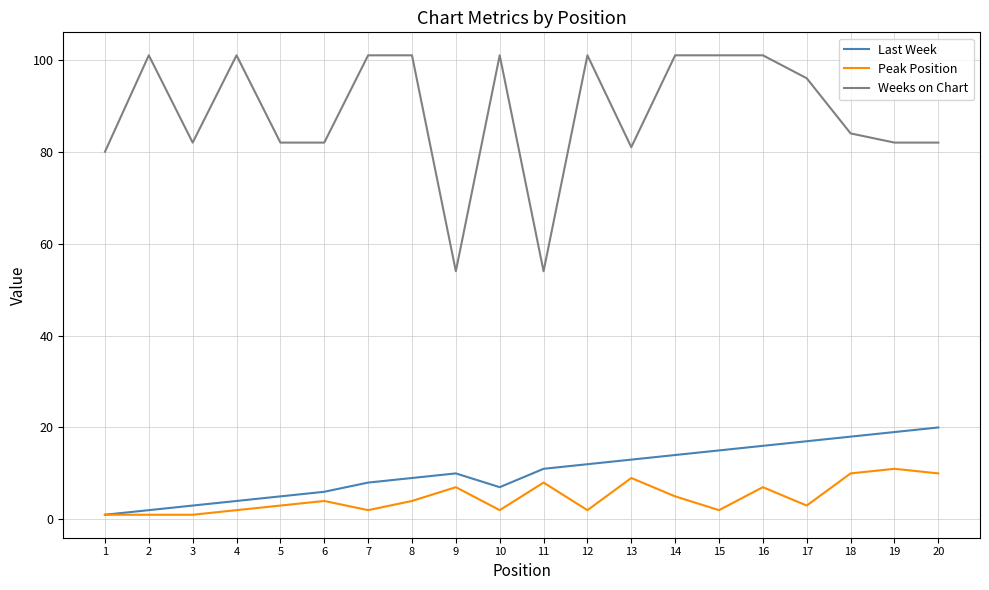

What is the spread (max minus min) of values at 12?

99